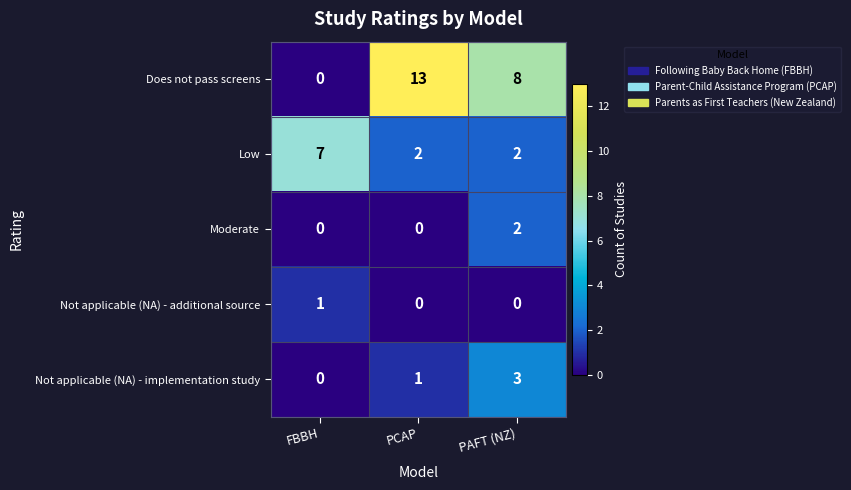

What is the sum of the Not applicable (NA) - implementation study values at PAFT (NZ) and FBBH?

3